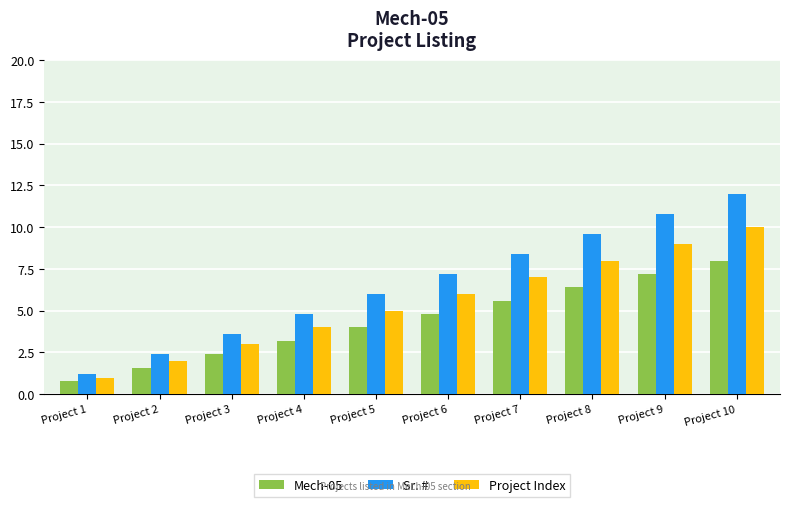

True or false: Mech-05 has a value of 11.9 at Project 10.

False